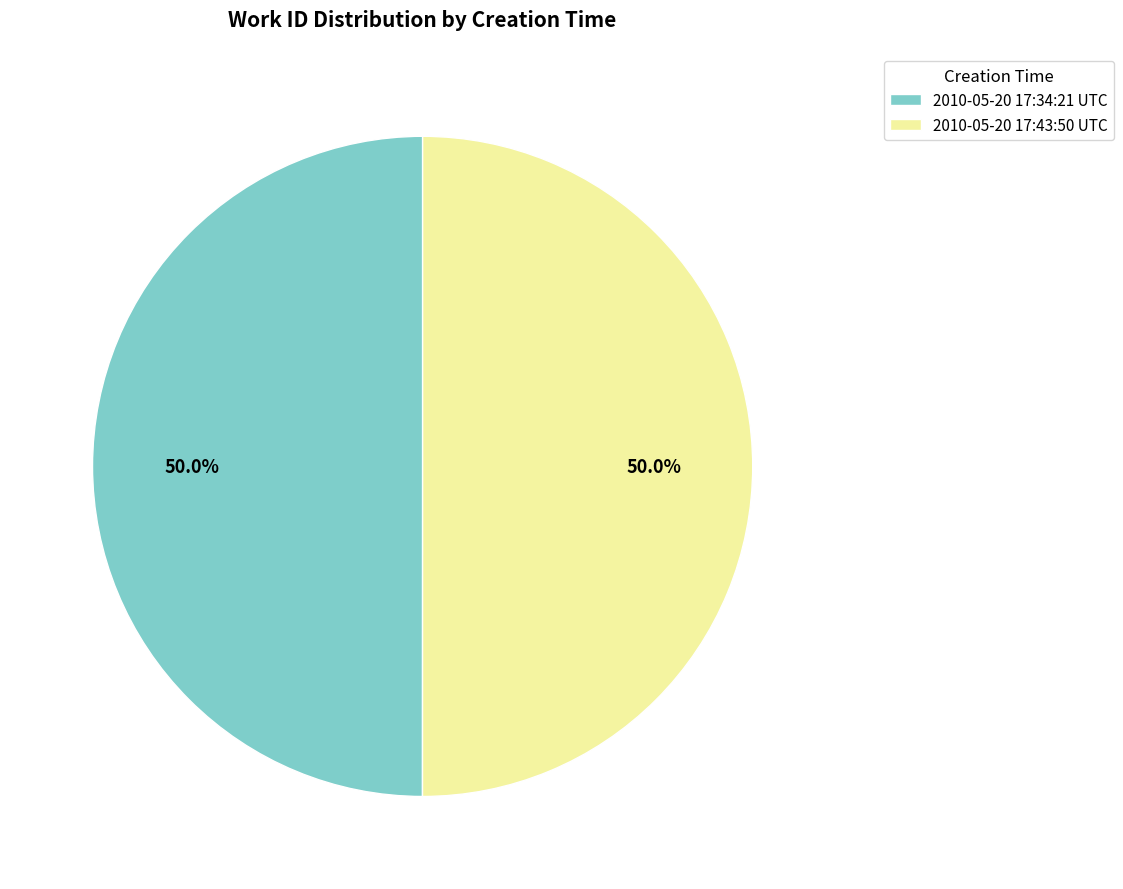

Is it true that 2010-05-20 17:34:21 UTC is 50% of the pie?

True